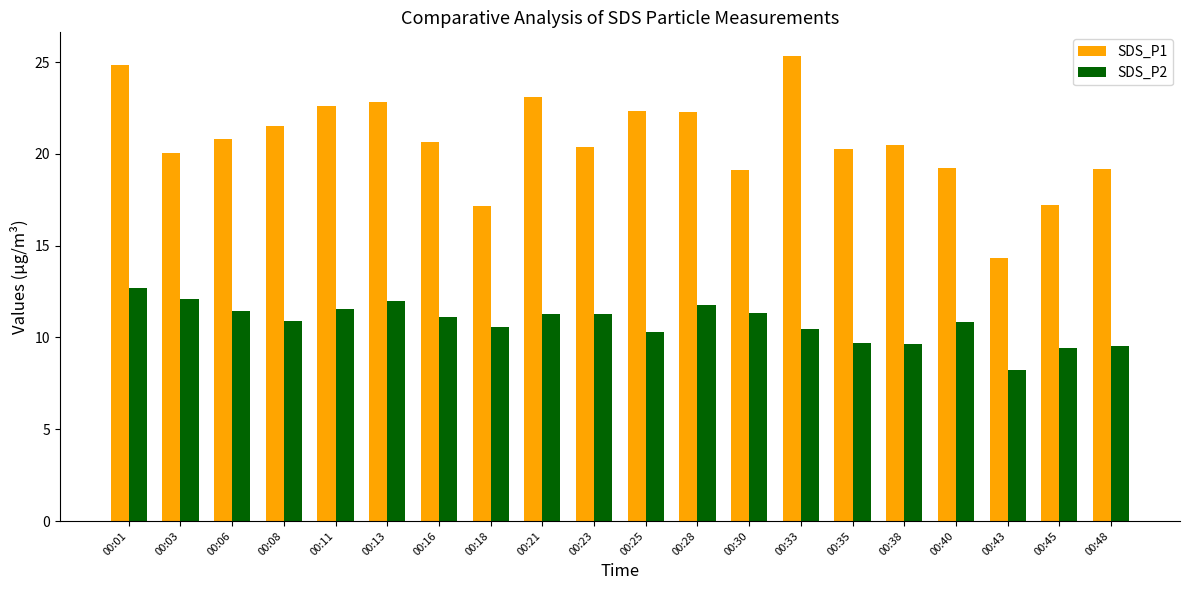

What is the value of the SDS_P2 bar at the 12th from the left?

11.8